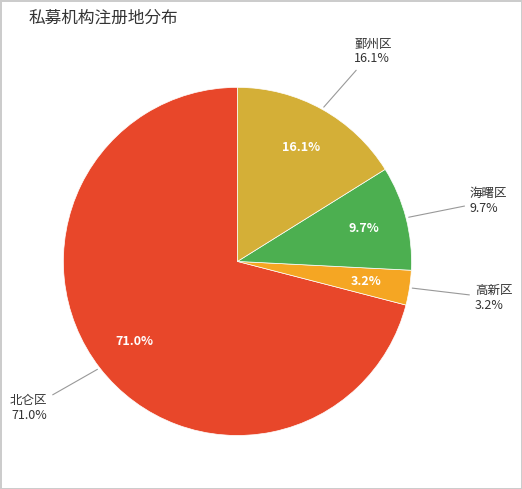

Do 北仑区 and 高新区 together represent more than half of the pie?

Yes